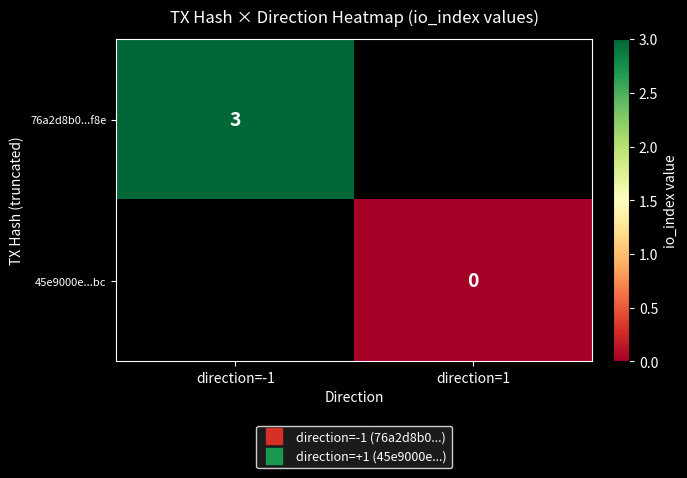

List the labels in order of 76a2d8b0...f8e value, largest first.

direction=-1, direction=1